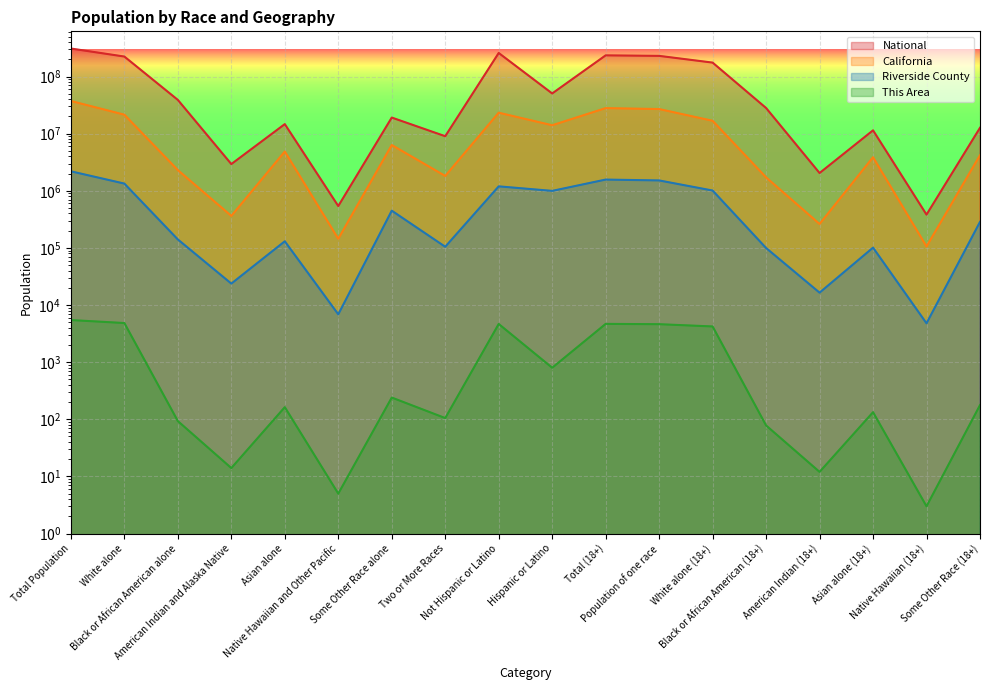

What is the total value across all series at Native Hawaiian and Other Pacific?

691278